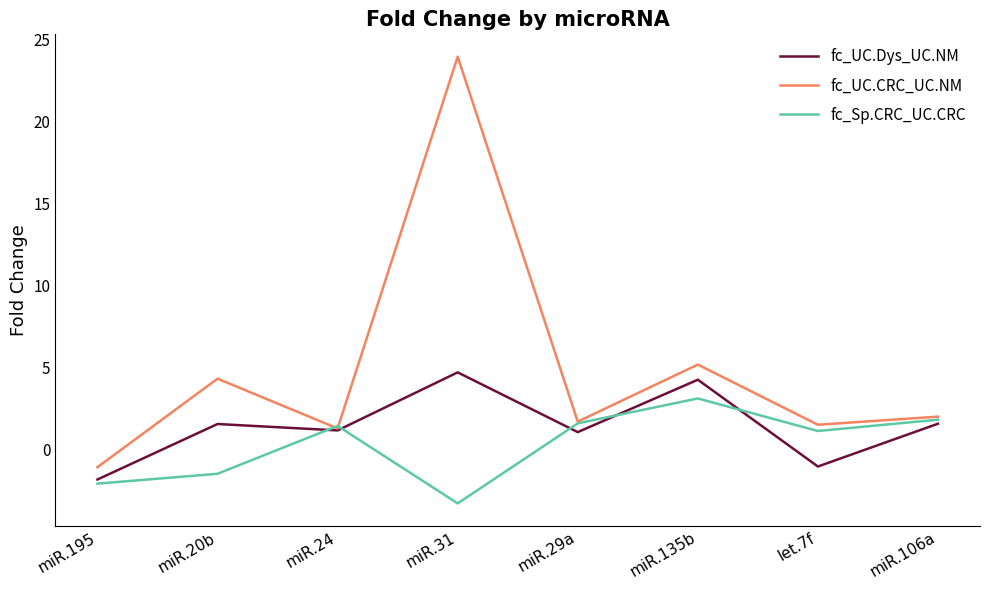

What is the maximum value for fc_UC.Dys_UC.NM?

4.7